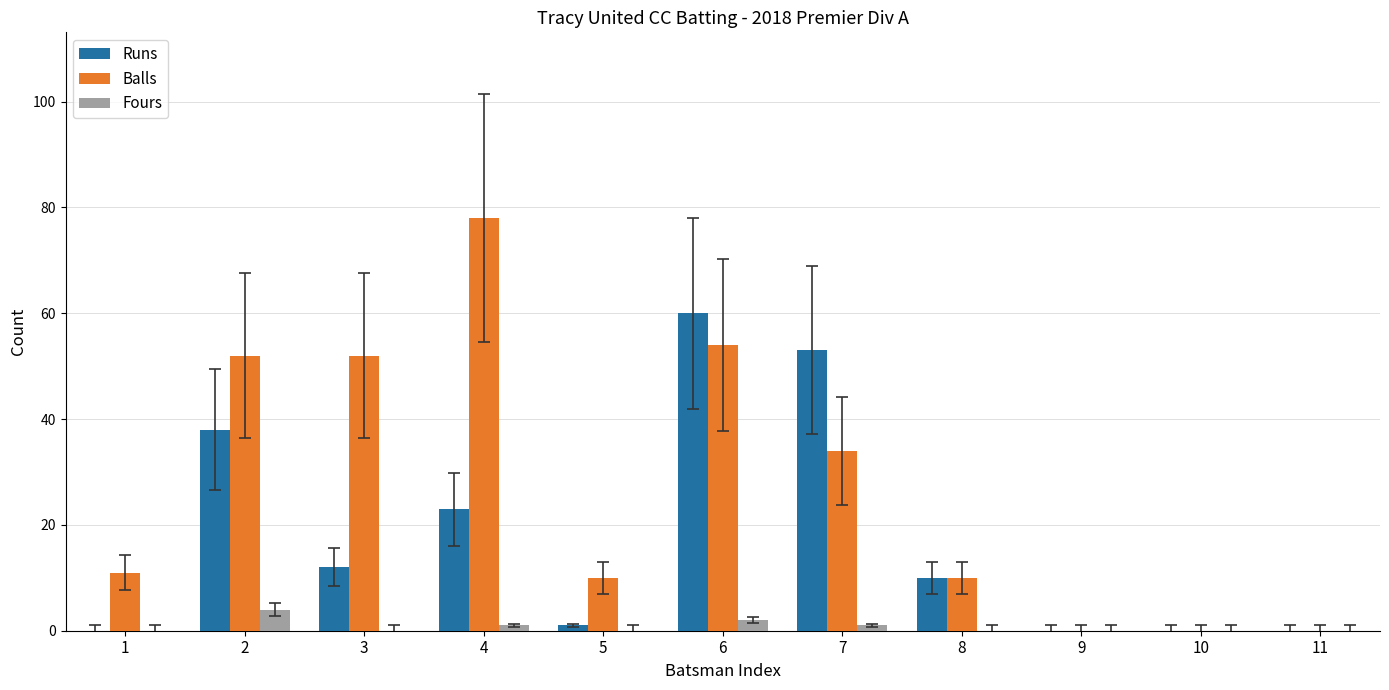

Which series changed the most between 6 and 8?

Runs